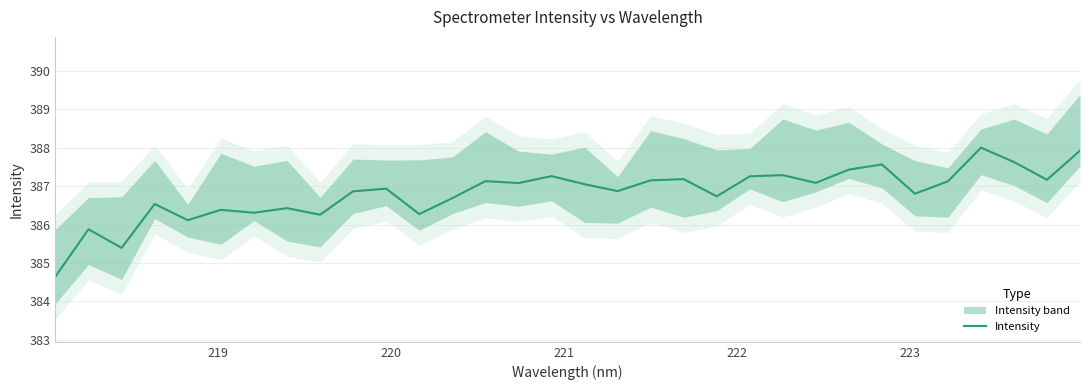

Reading left to right, list all the values displayed in this chart.

384.6	385.9	385.4	386.5	386.1	386.4	386.3	386.4	386.3	386.9	386.9	386.3	386.7	387.1	387.1	387.3	387.1	386.9	387.1	387.2	386.7	387.3	387.3	387.1	387.4	387.6	386.8	387.1	388.0	387.6	387.2	387.9